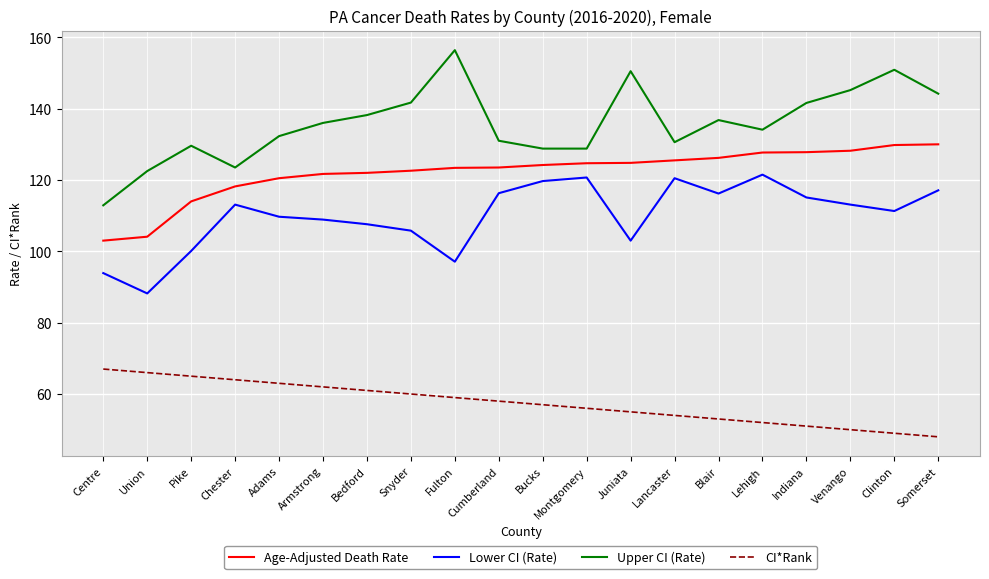

List the series in order of their overall mean, lowest first.

CI*Rank, Lower CI (Rate), Age-Adjusted Death Rate, Upper CI (Rate)